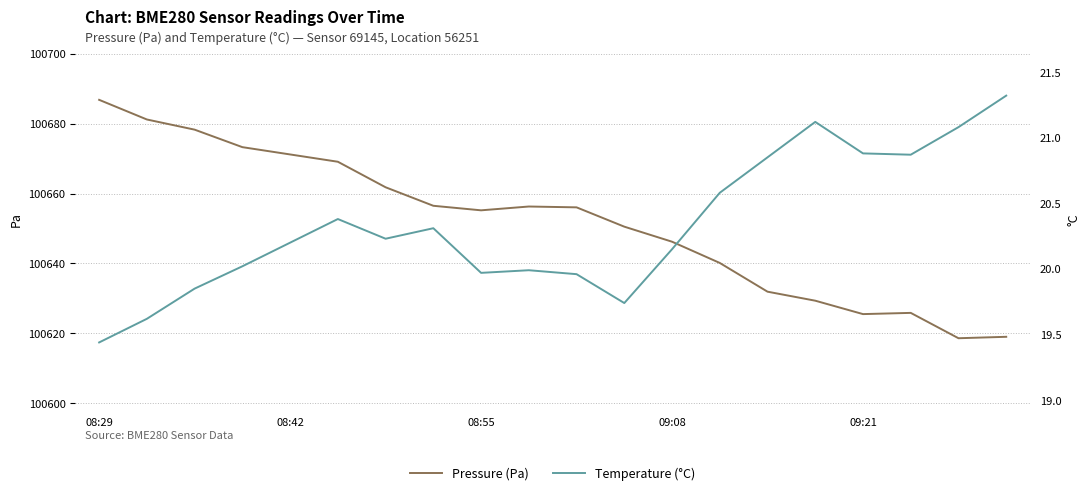

What is the difference between the second highest and second lowest values in the Temperature (°C) series?

1.5